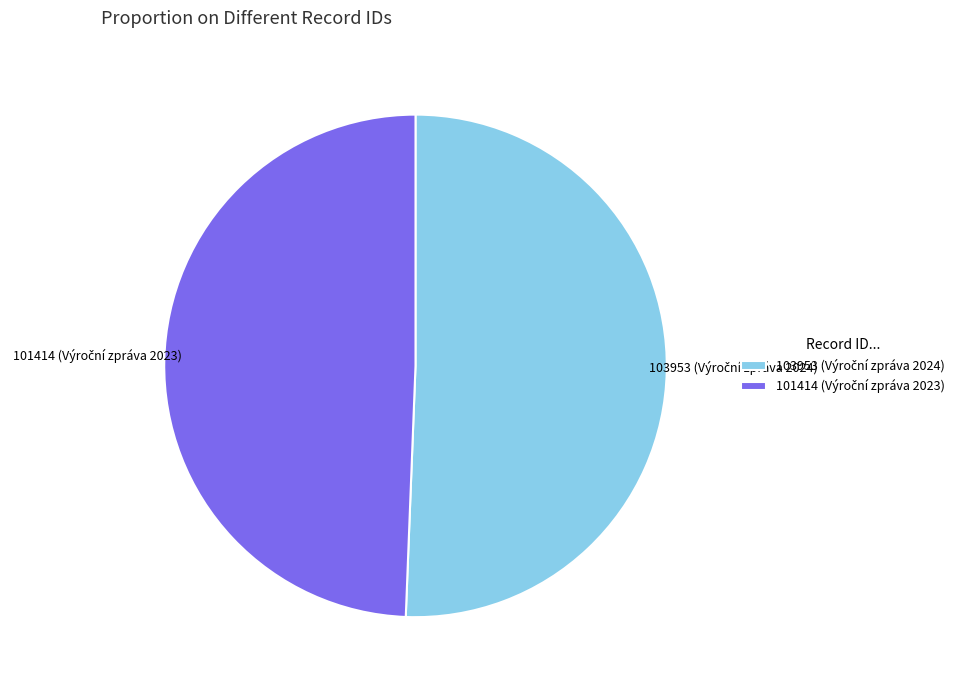

Which slice represents more than half of the pie?

103953